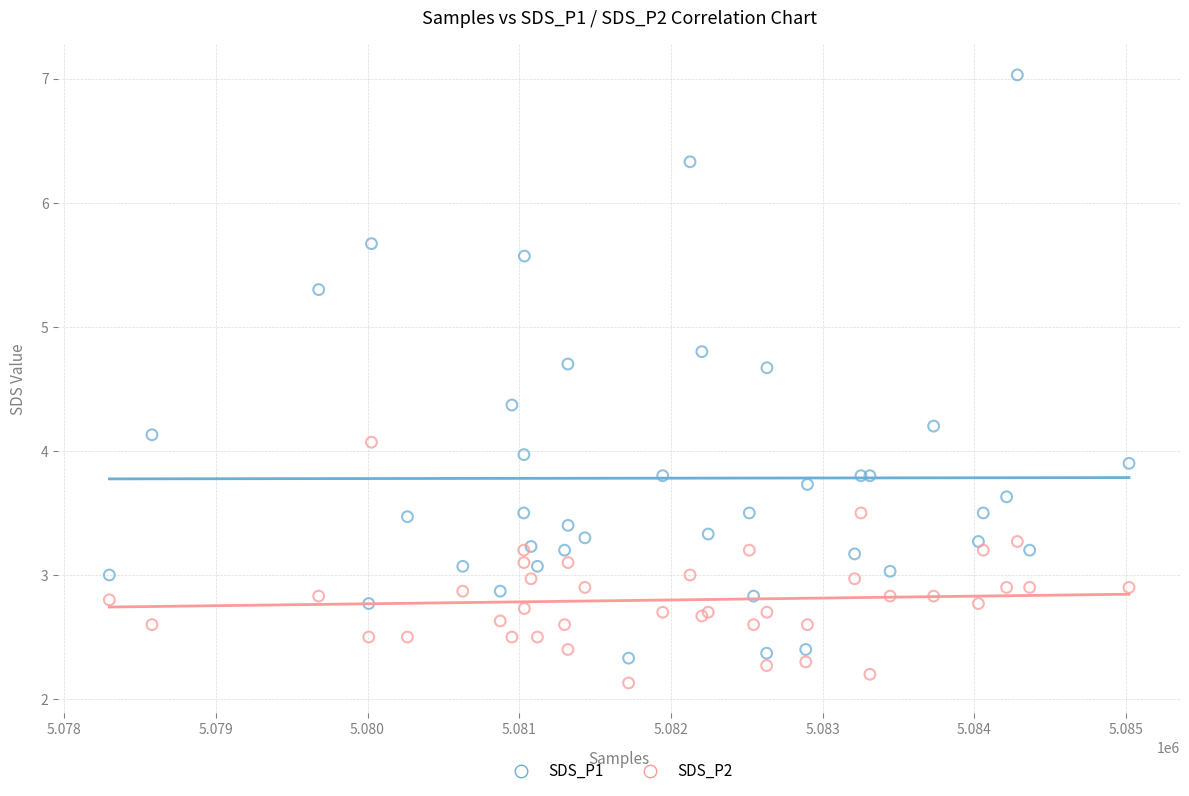

Which series reaches the maximum Y coordinate?

SDS_P1